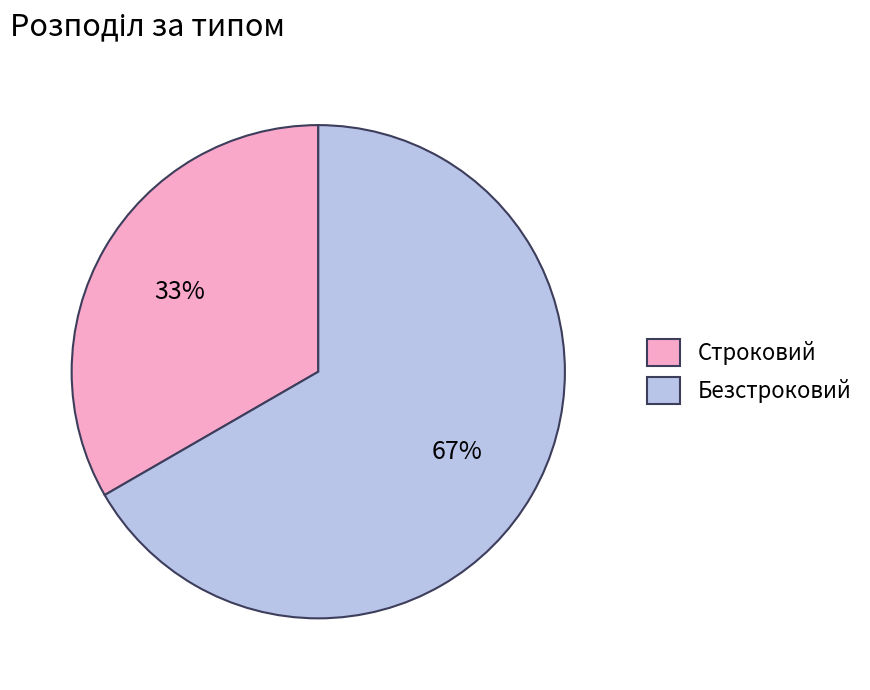

What is the majority slice?

Безстроковий